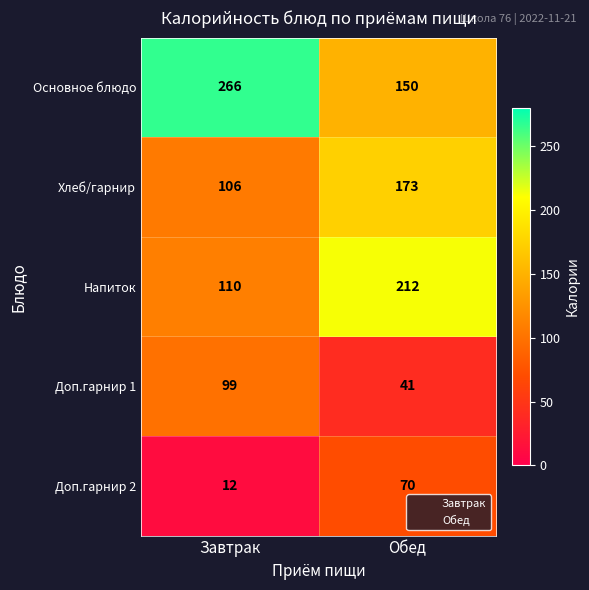

Which series has the widest spread of values?

Основное блюдо